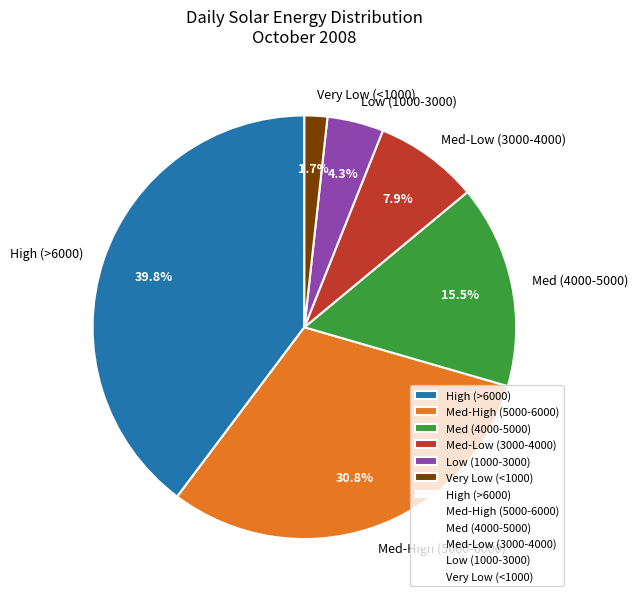

Which has a higher value, Med-High (5000-6000) or High (>6000)?

High (>6000)